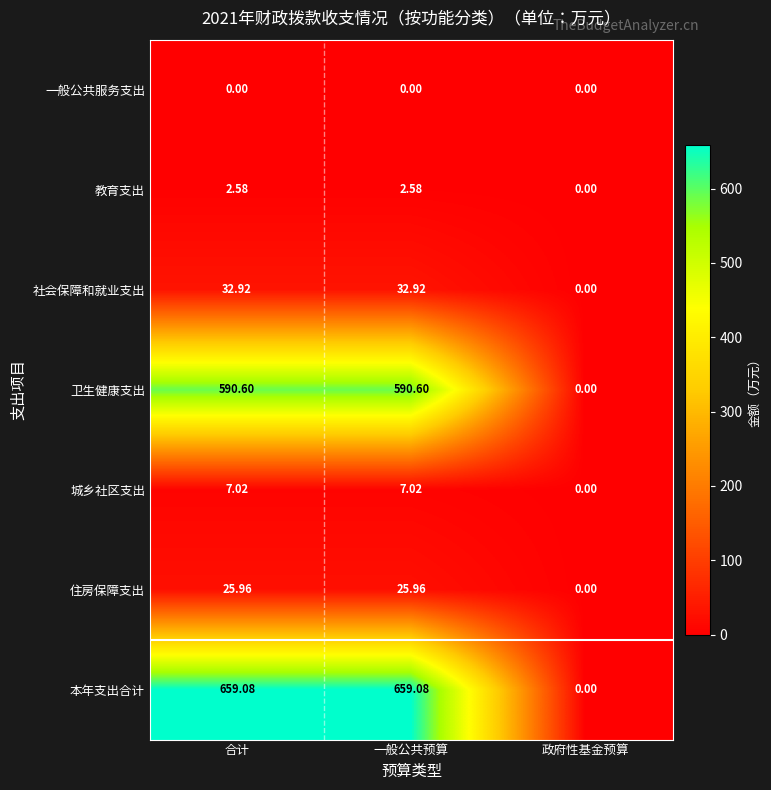

At how many categories does at least one series exceed 473?

2